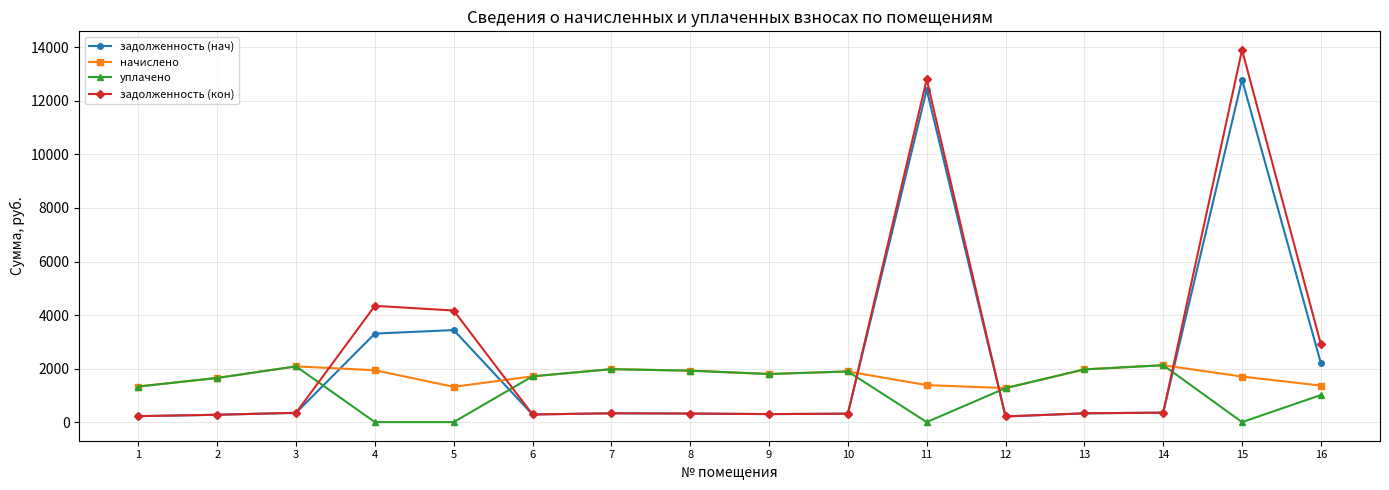

Which series has the largest range (max minus min)?

задолженность (кон)